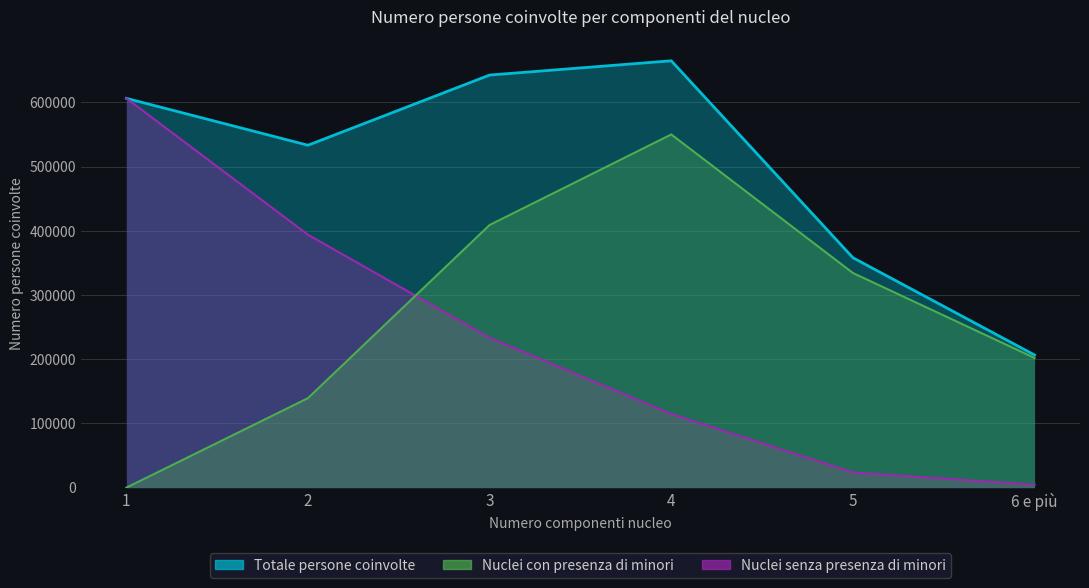

Rank the categories by Nuclei senza presenza di minori value from lowest to highest.

6 e più, 5, 4, 3, 2, 1